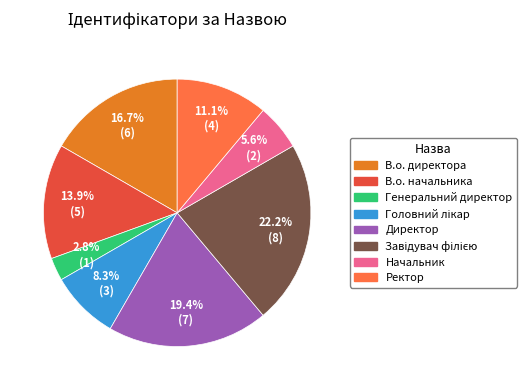

To the nearest percent, what portion does В.о. начальника represent?

14%